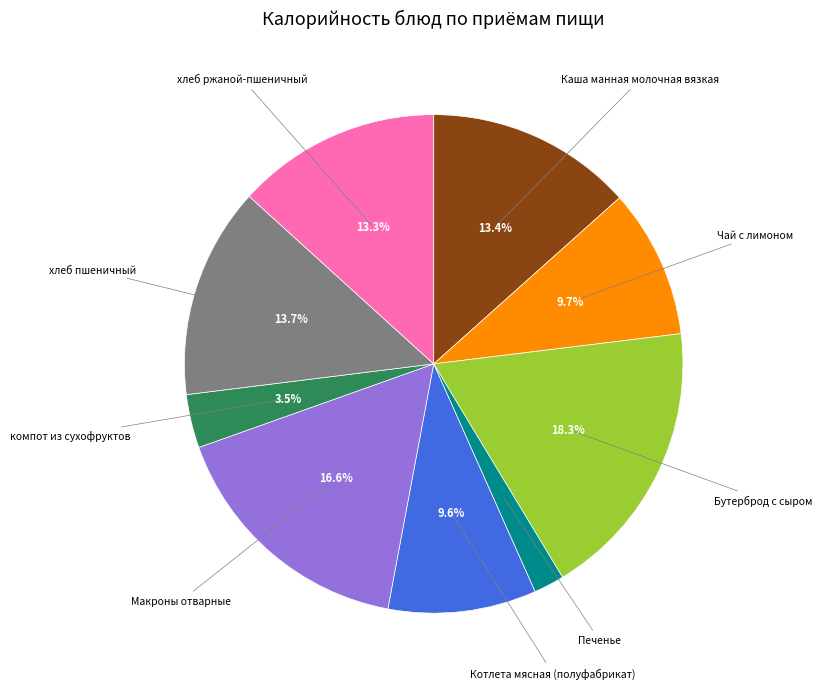

Does any single category account for the majority?

No